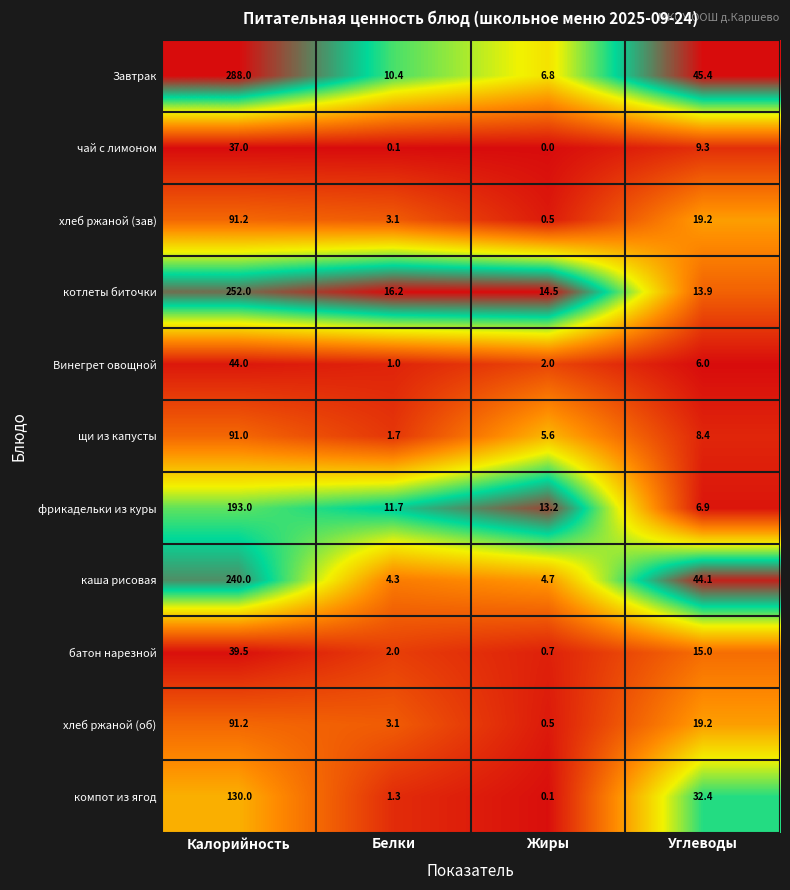

What is the difference between the maximum and second lowest values in the котлеты биточки series?

237.5